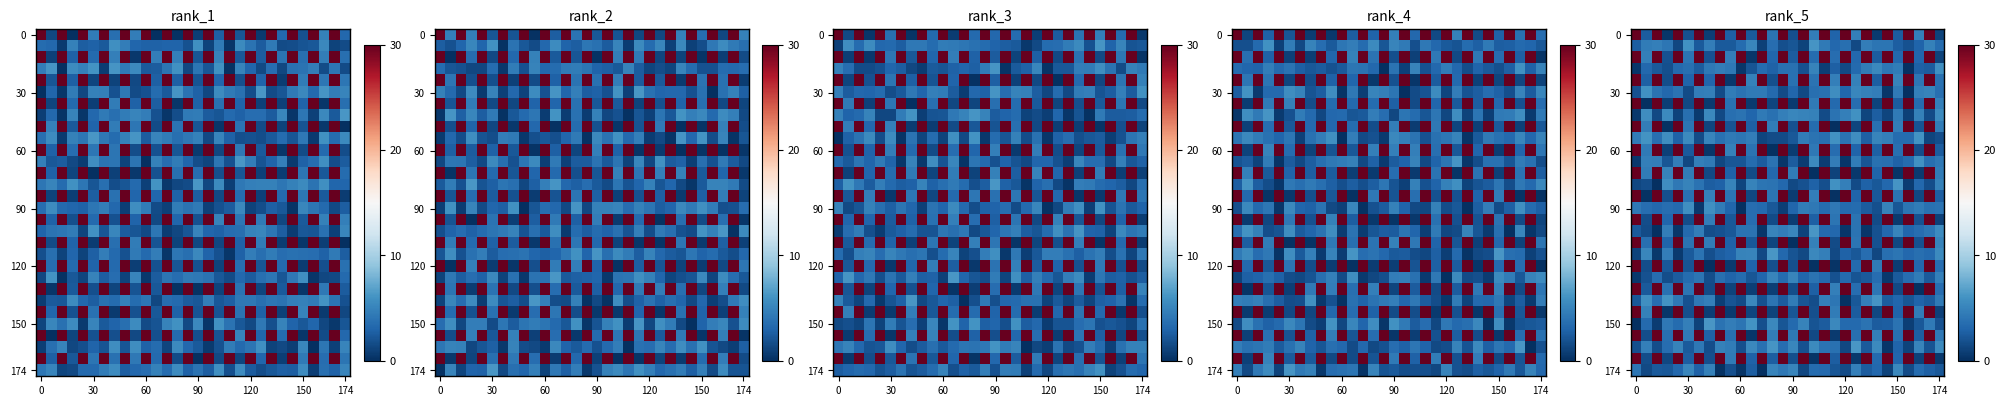

At how many categories does at least one series exceed 20?

15